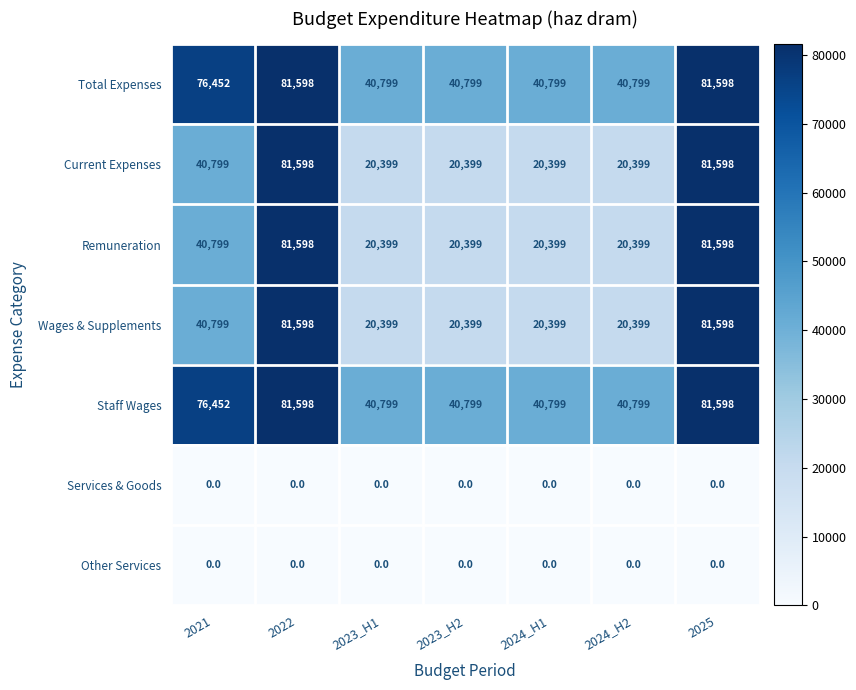

The value of Total Expenses at 2021 is 76452. True or false?

True